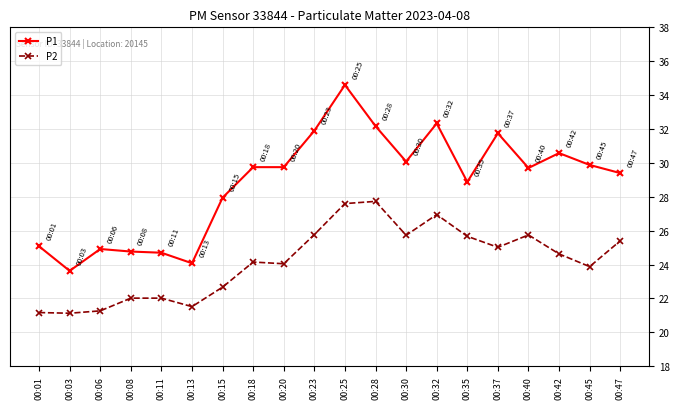

Where does the P1 series first go above 29?

00:18